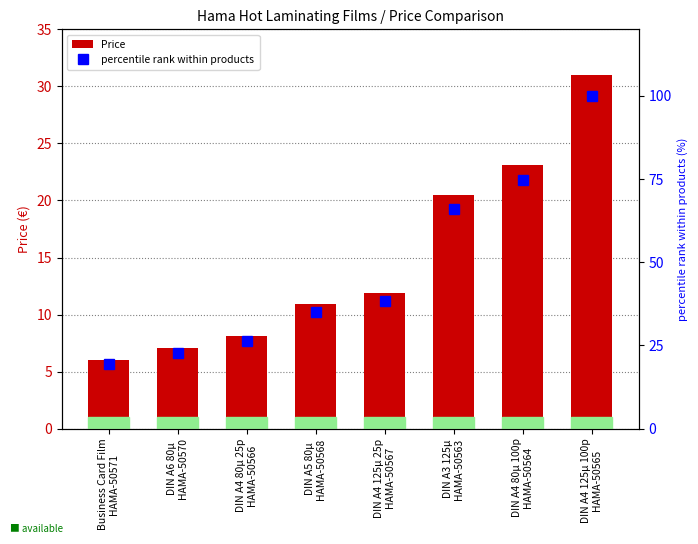

Which has a higher value, DIN A5 80µ
HAMA-50568 or DIN A6 80µ
HAMA-50570?

DIN A5 80µ
HAMA-50568